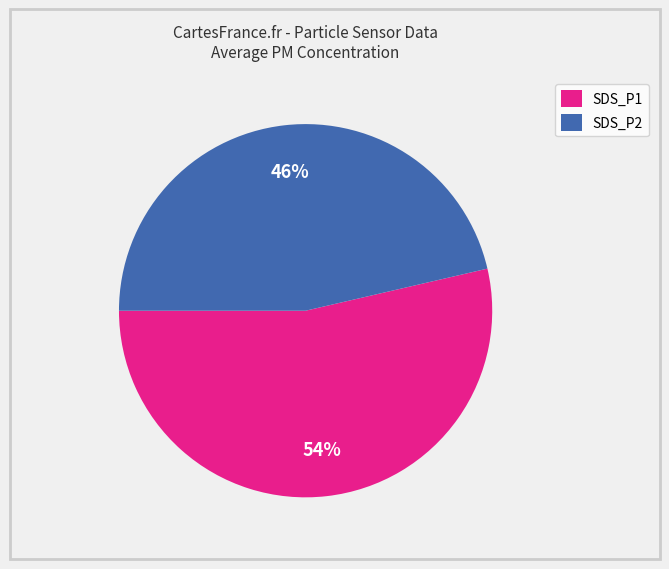

Rank the categories by value from lowest to highest.

SDS_P2, SDS_P1